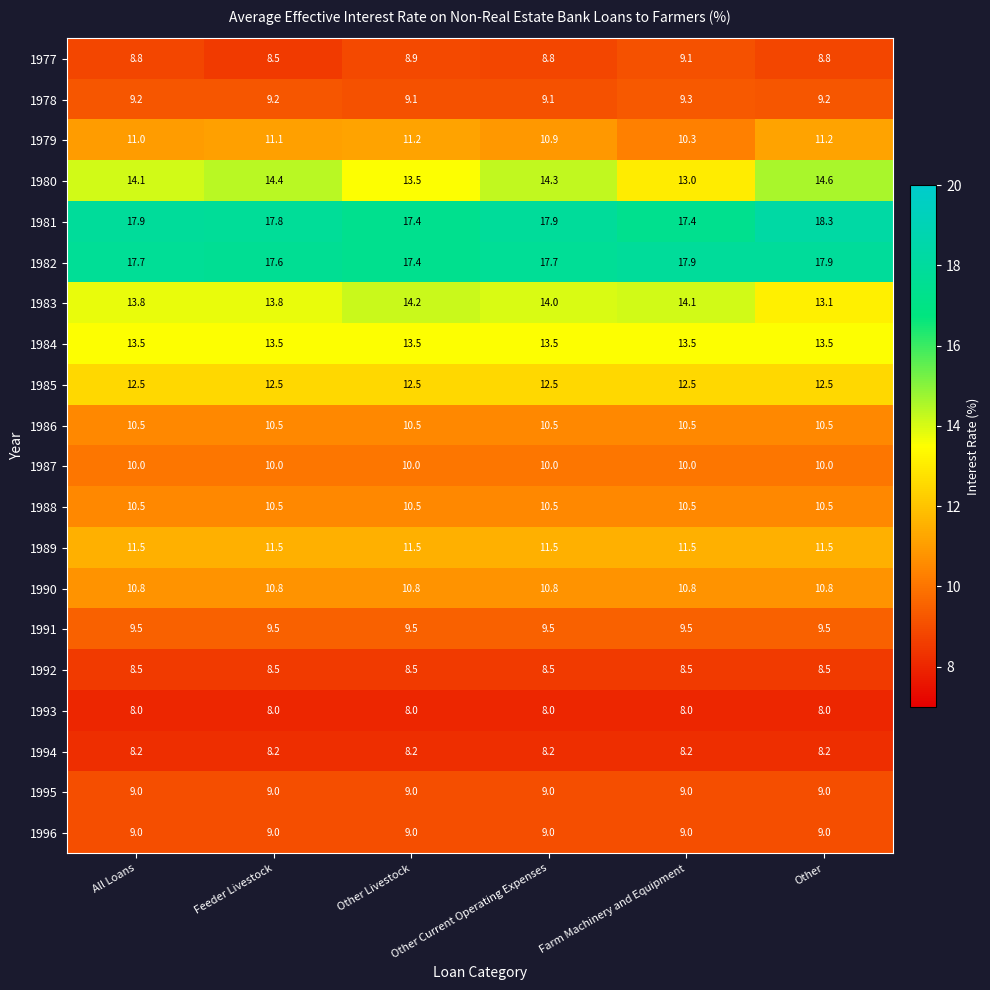

Read the 1979 value at Other Livestock.

11.2